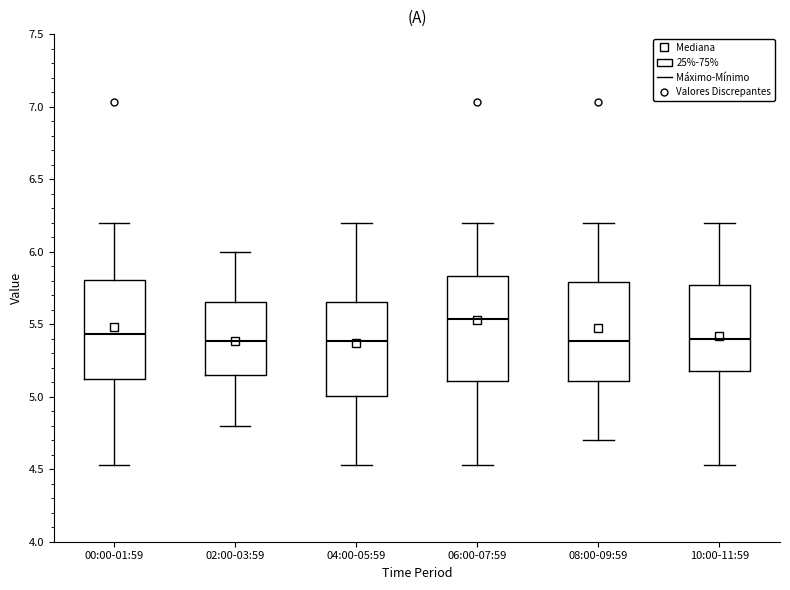

Where does the upper whisker of the box for 02:00-03:59 end on the y-axis? The values are not printed on the chart, so give them approximately, as read against the axis.

6.00